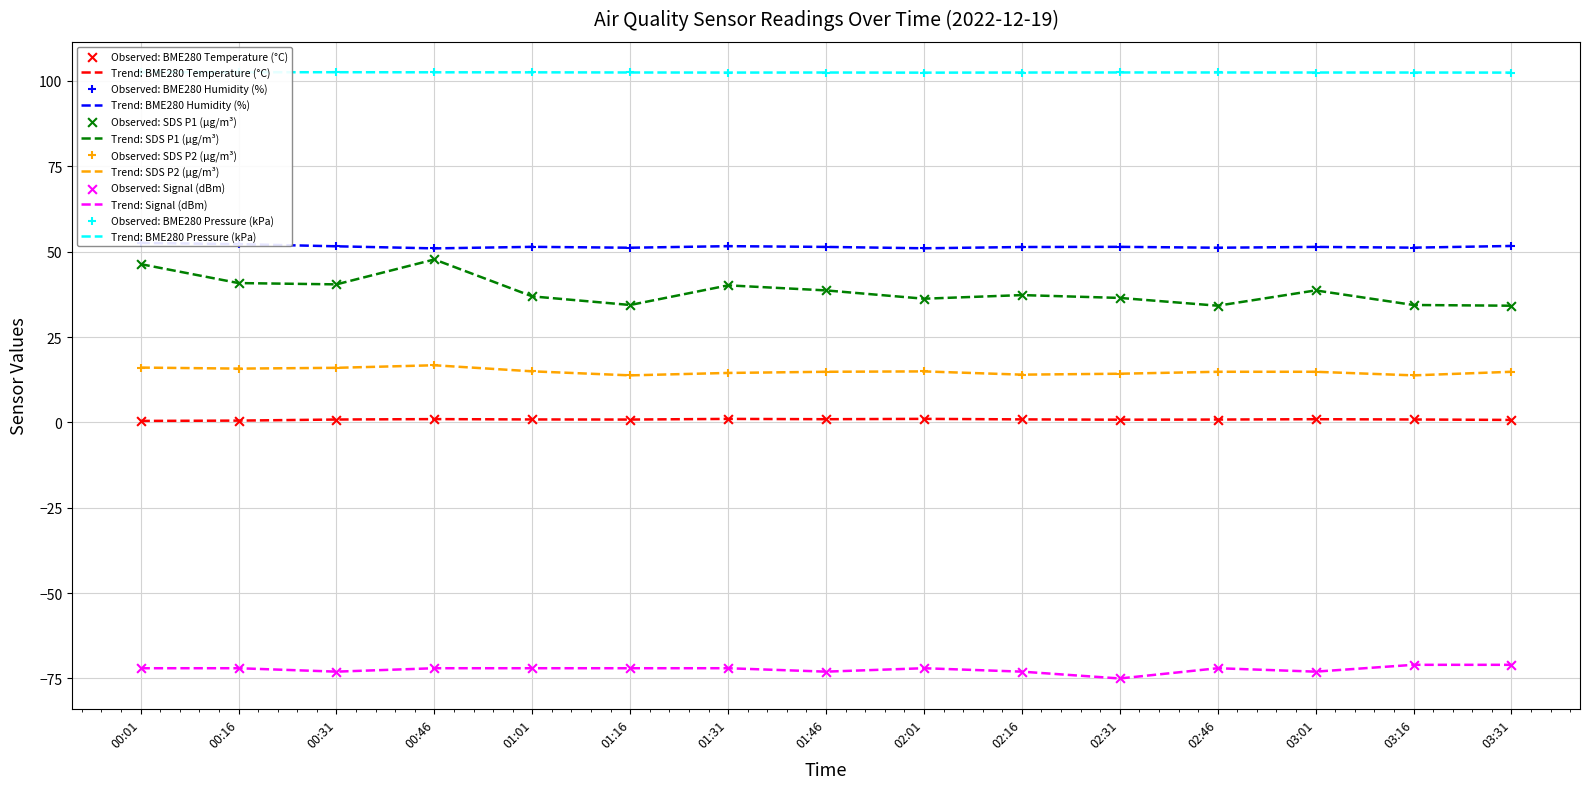

Which series has the widest spread of Y values?

SDS_P1